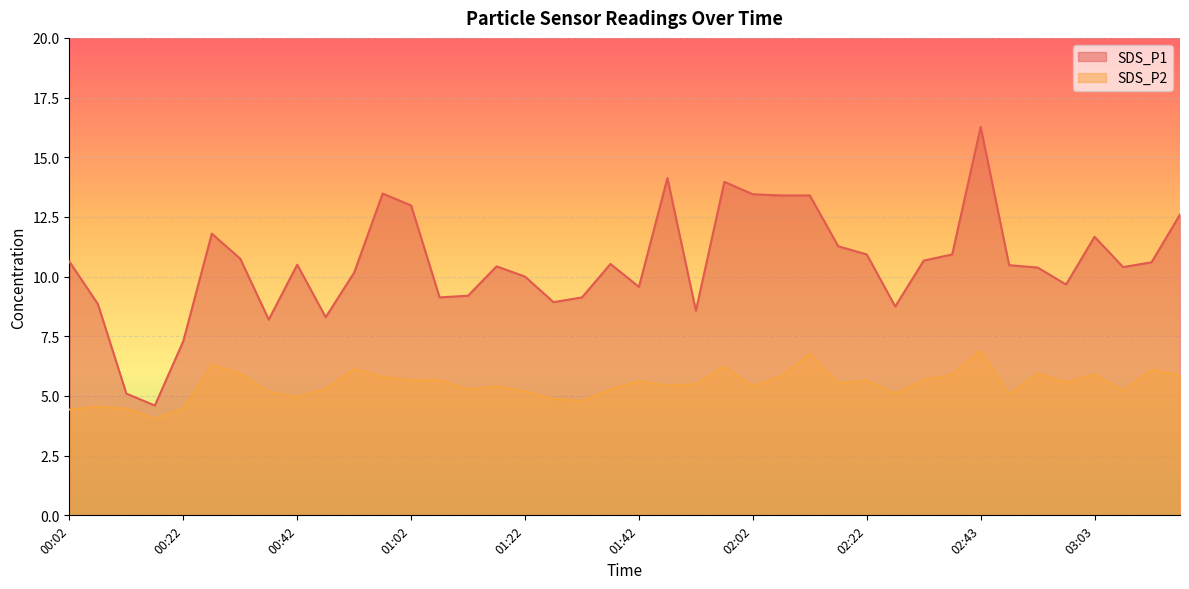

What is the sum of the SDS_P1 values at 00:37 and 01:57?

22.2